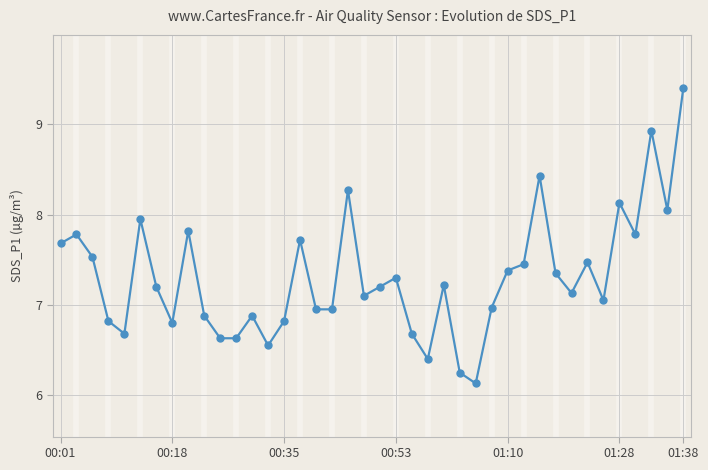

True or false: the data has more than 1 interior local peaks.

True